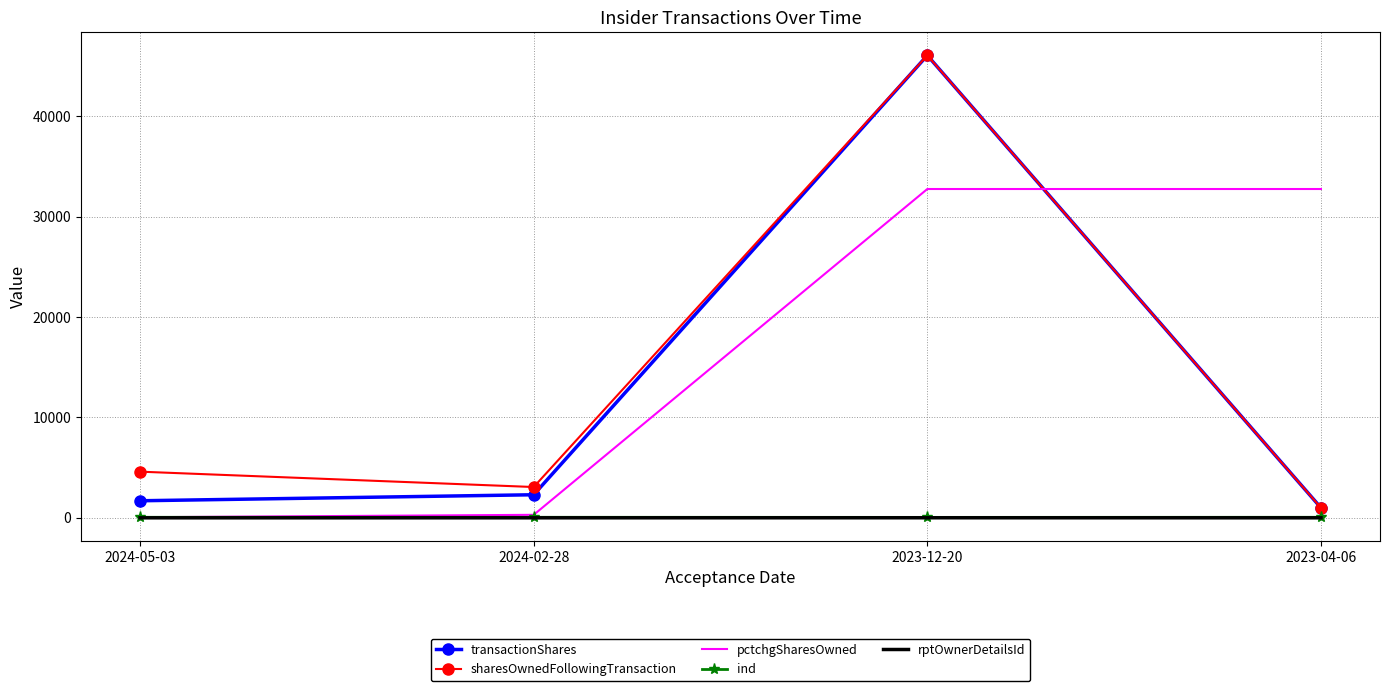

The value of rptOwnerDetailsId at 2023-12-20 is 6. True or false?

True